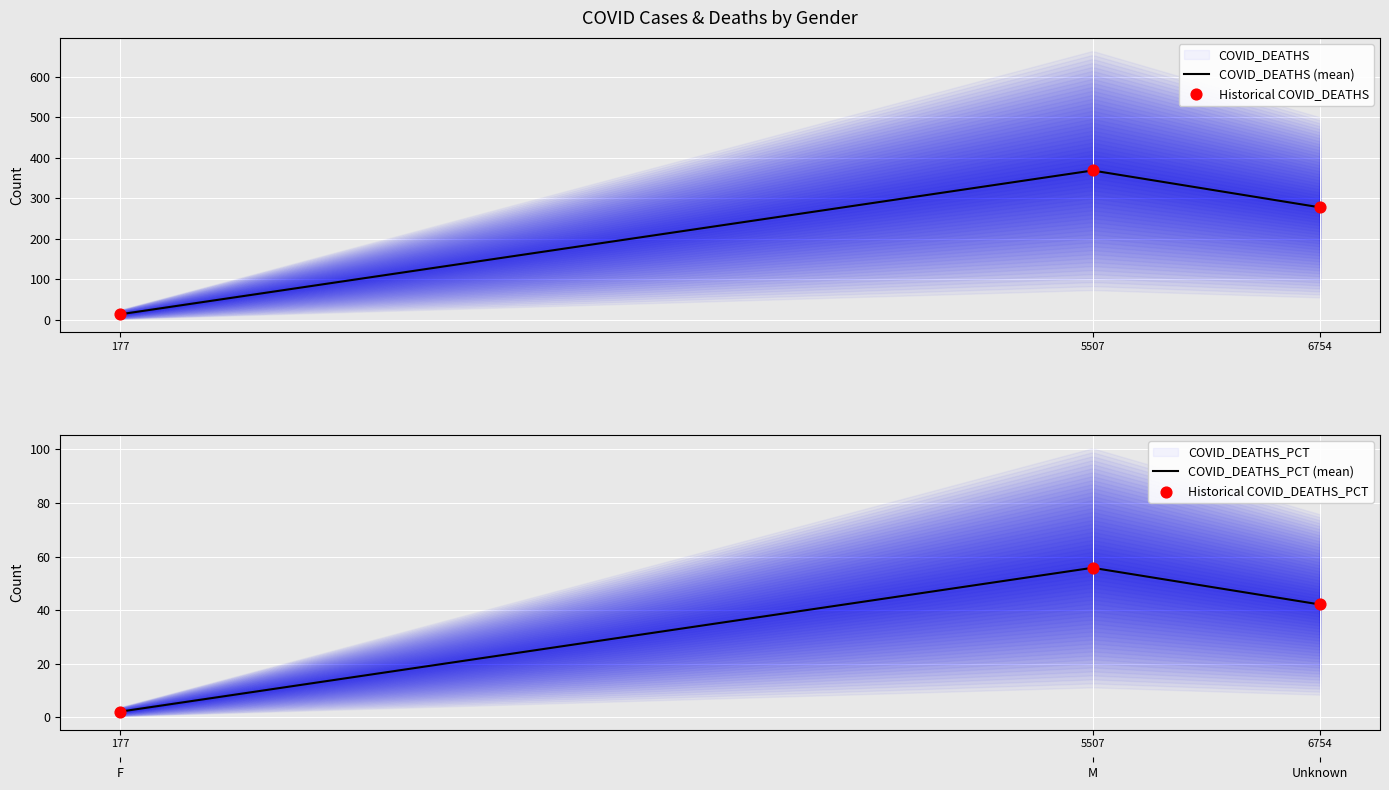

What are all the series names shown in the legend?

COVID_DEATHS, COVID_DEATHS_PCT